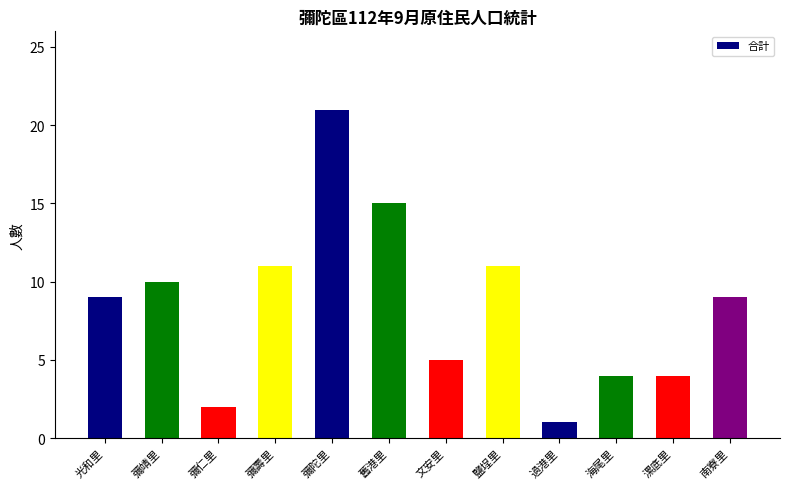

The chart shows a value of 11 at 彌壽里. True or false?

True